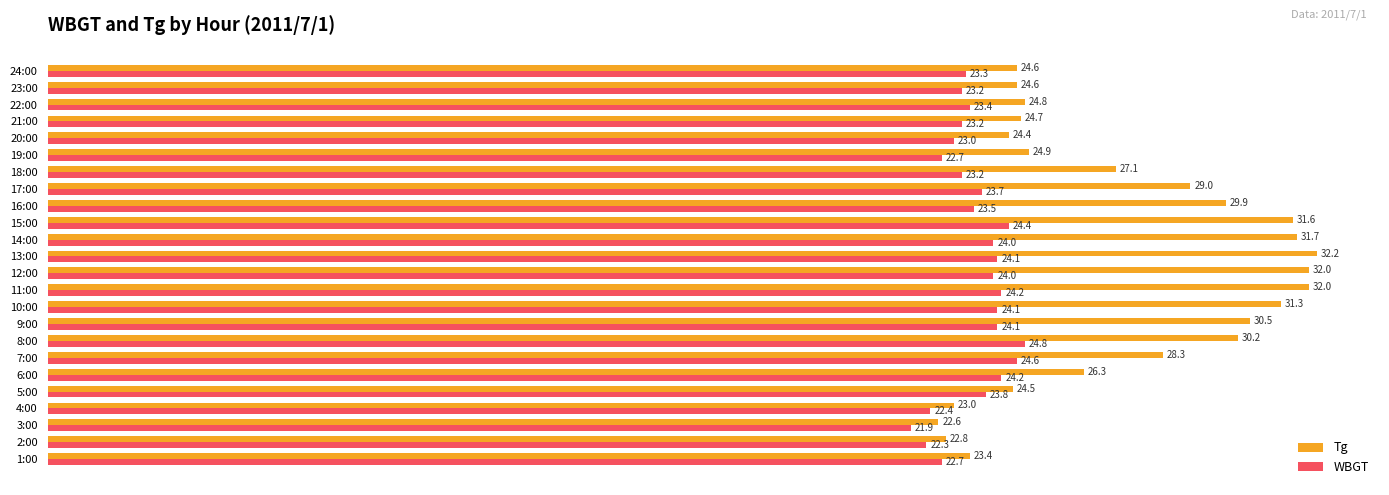

How many values in the Tg series exceed 27?

12